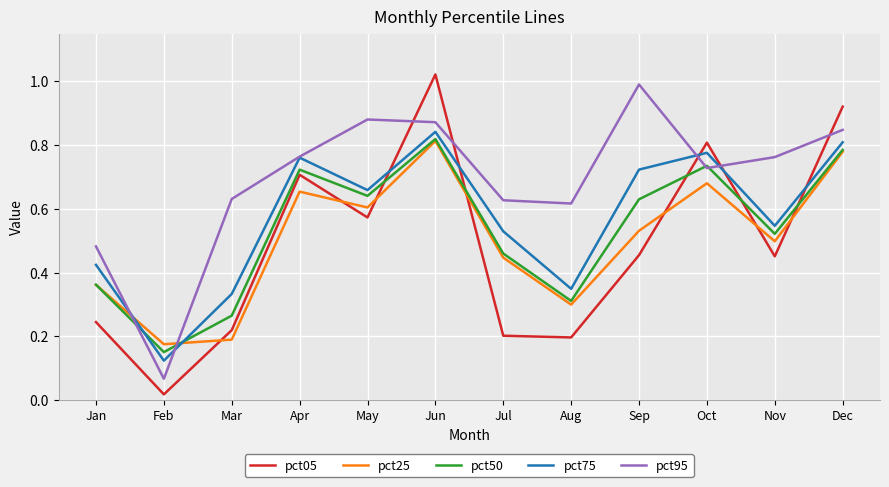

At how many categories does at least one series exceed 0?

12